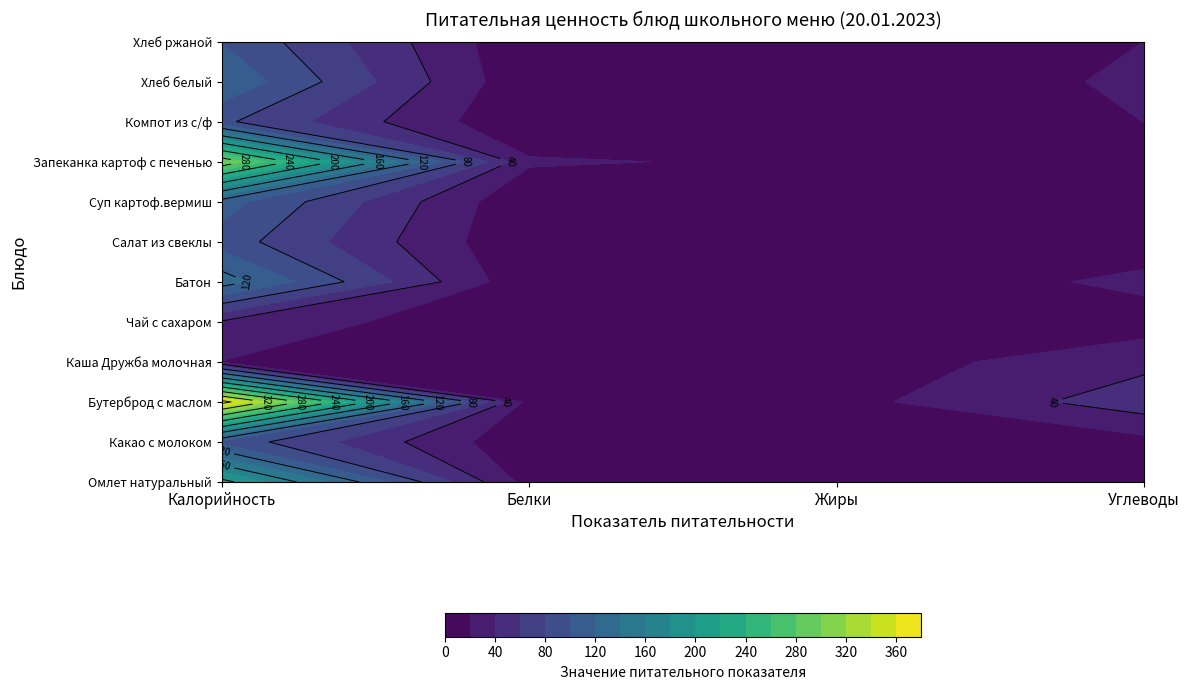

Reading left to right, extract all data points from this chart.

Омлет натуральный: Калорийность=208.0	Белки=11.2	Жиры=17.0	Углеводы=2.8
Какао с молоком: Калорийность=94.0	Белки=3.3	Жиры=2.9	Углеводы=13.8
Бутерброд с маслом: Калорийность=371.0	Белки=12.3	Жиры=12.9	Углеводы=51.5
Каша Дружба молочная: Калорийность=19.6	Белки=5.2	Жиры=8.2	Углеводы=34.5
Чай с сахаром: Калорийность=38.0	Белки=0.2	Жиры=0.1	Углеводы=9.3
Батон: Калорийность=130.5	Белки=3.8	Жиры=1.4	Углеводы=25.7
Салат из свеклы: Калорийность=91.0	Белки=1.4	Жиры=6.1	Углеводы=7.5
Суп картоф.вермиш: Калорийность=109.0	Белки=2.6	Жиры=2.8	Углеводы=15.7
Запеканка картоф с печенью: Калорийность=300.0	Белки=22.8	Жиры=15.7	Углеводы=17.0
Компот из с/ф: Калорийность=84.0	Белки=0.6	Жиры=0.1	Углеводы=20.1
Хлеб белый: Калорийность=117.0	Белки=3.8	Жиры=0.4	Углеводы=24.6
Хлеб ржаной: Калорийность=99.0	Белки=3.0	Жиры=1.0	Углеводы=20.0